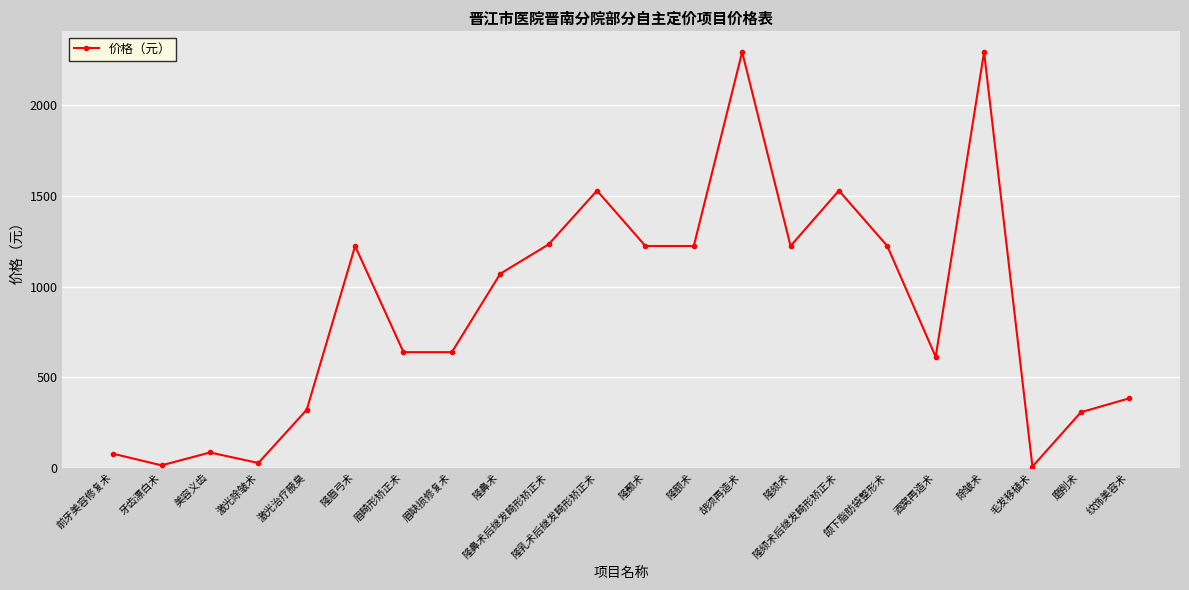

What is the label of the 3rd point from the right?

毛发移植术